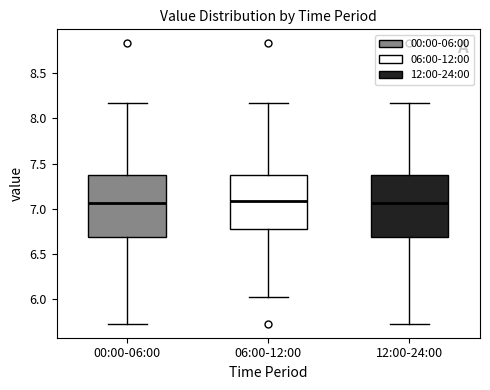

Where does the lower whisker of the box for 06:00-12:00 end on the y-axis? The values are not printed on the chart, so give them approximately, as read against the axis.

6.05